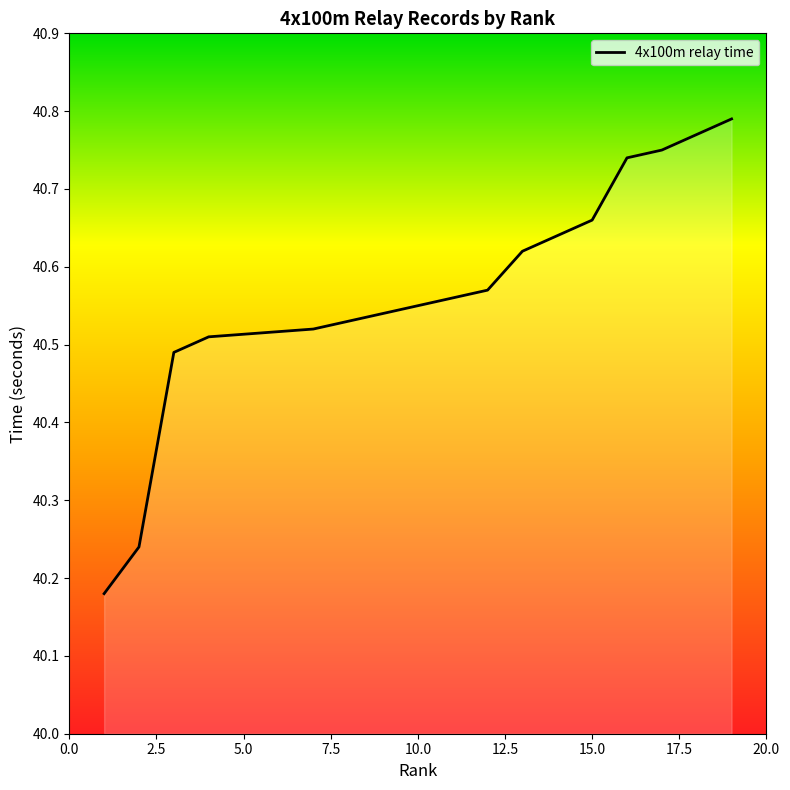

What is the difference between the values at 13 and 2?

0.4